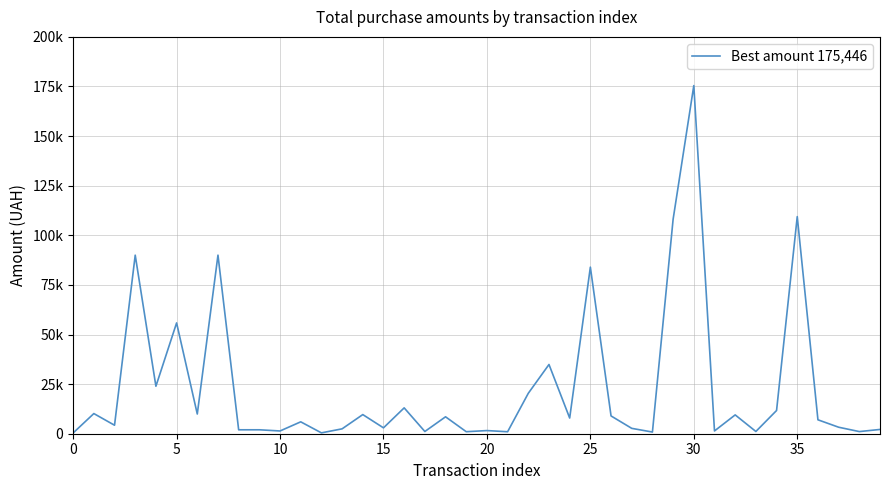

What is the label of the 19th point from the right?

21